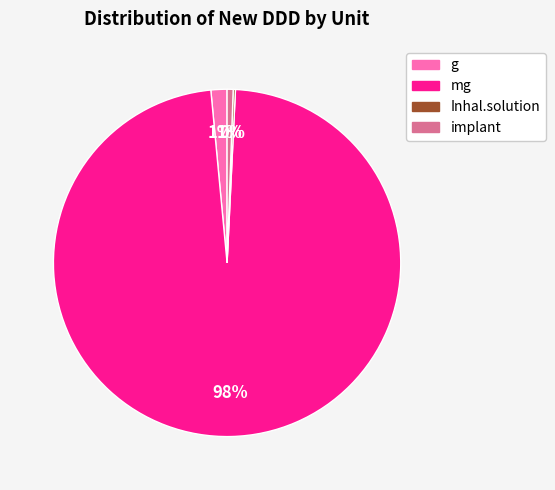

What is the largest slice in the pie chart?

mg